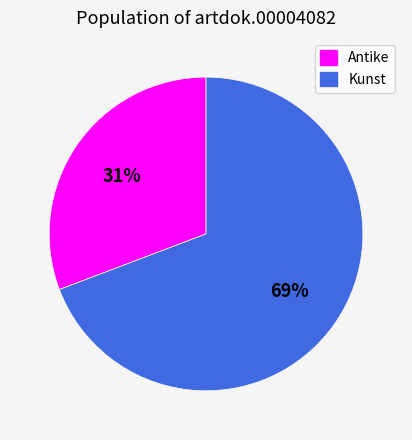

The Kunst slice represents 82% of the pie. True or false?

False